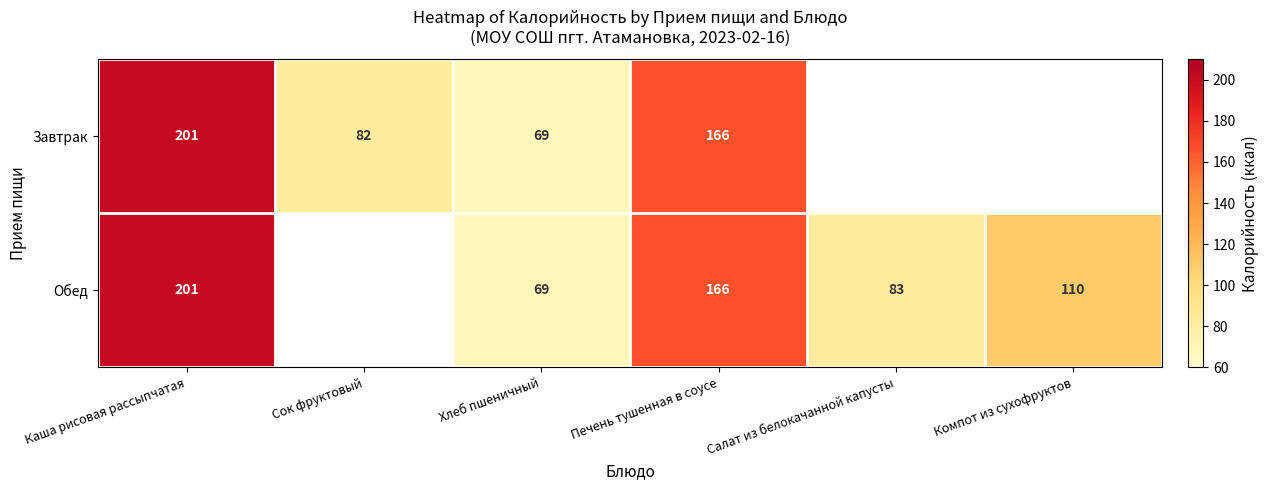

True or false: Обед has a value of 87 at Печень тушенная в соусе.

False